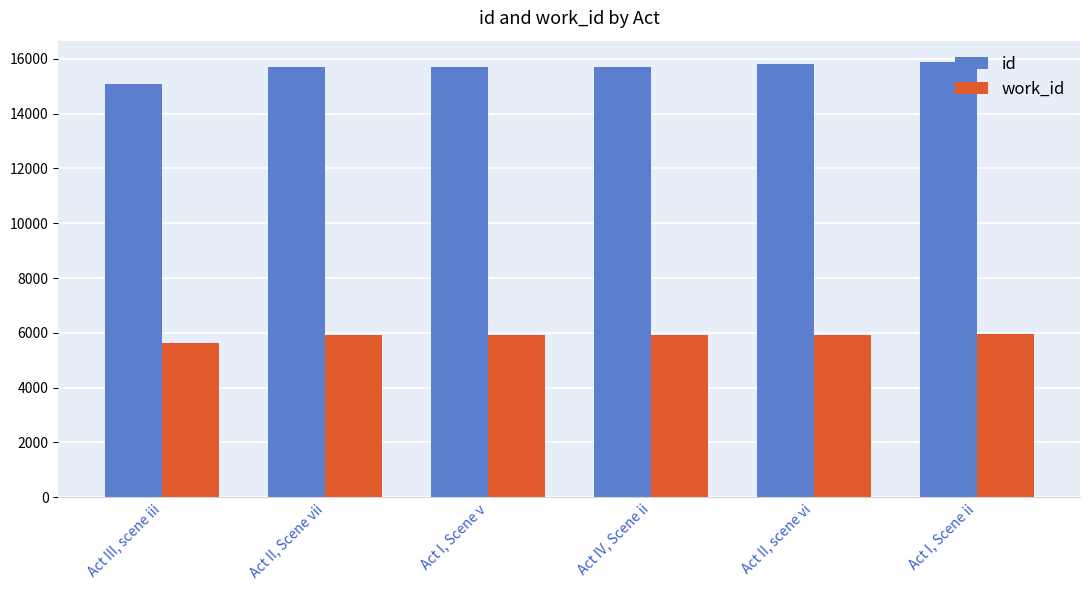

What is the difference between the work_id values at Act II, scene vi and Act IV, Scene ii?

27